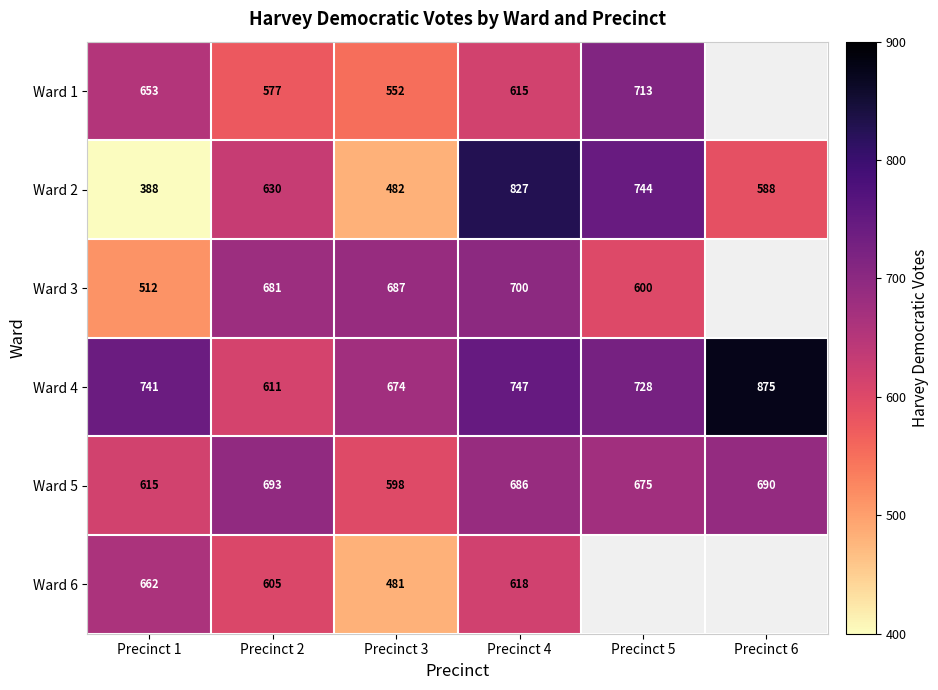

What is the difference between the Ward 3 values at Precinct 3 and Precinct 5?

87